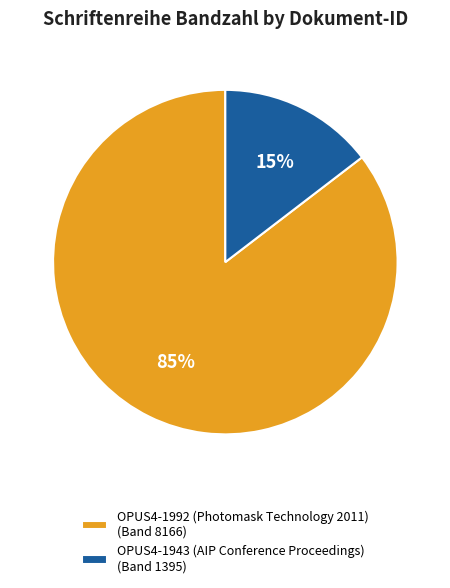

To the nearest percent, what portion does OPUS4-1943 (AIP Conference Proceedings) represent?

15%